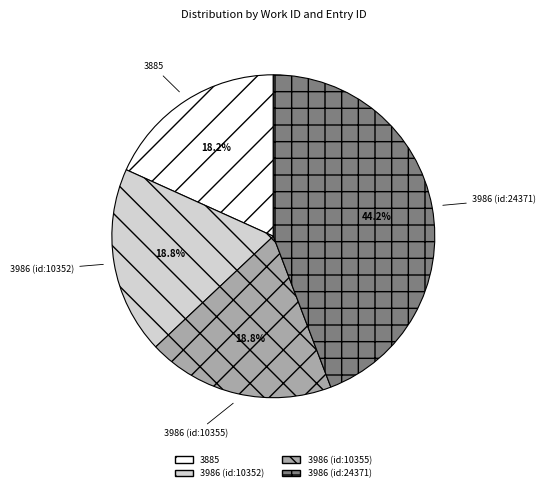

To the nearest percent, what percentage of the pie is 3986 (id:10352)?

19%